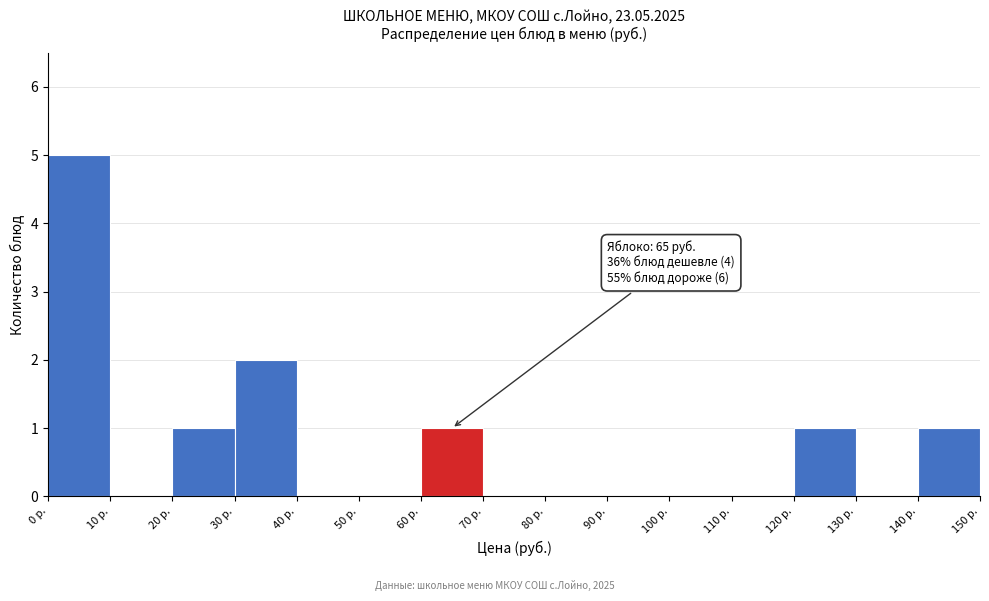

Over which range of the x-axis is the bar tallest?

0 to 10